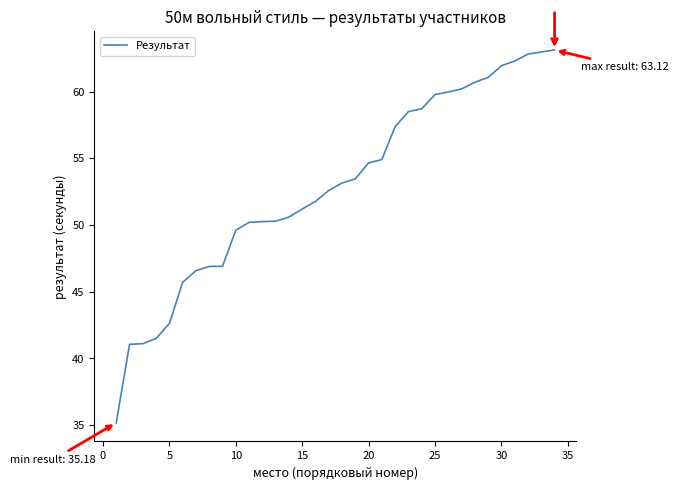

What is the difference between the maximum and minimum values?

27.9